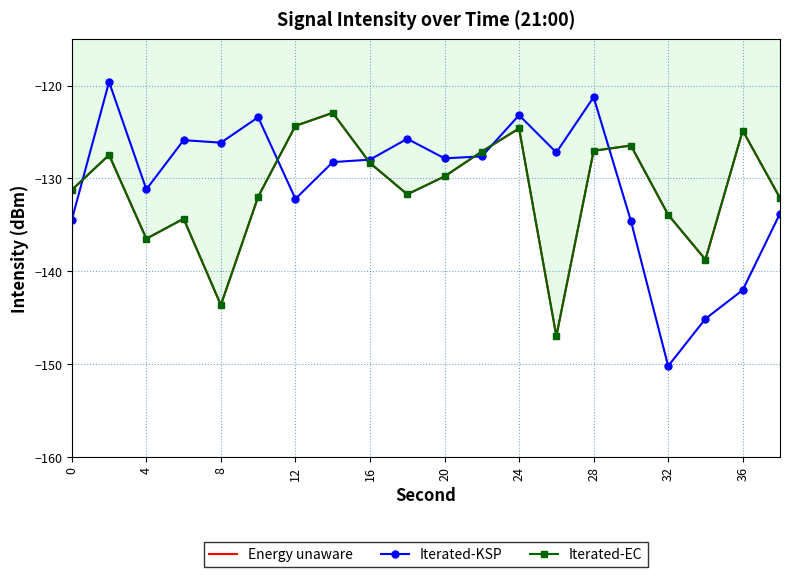

Reading left to right, transcribe all the data shown in this chart.

Energy unaware: -131.2	-127.5	-136.5	-134.3	-143.6	-132.0	-124.3	-122.9	-128.3	-131.7	-129.8	-127.1	-124.6	-147.0	-127.0	-126.5	-133.9	-138.7	-124.8	-132.1
Iterated-KSP: -134.5	-119.6	-131.2	-125.9	-126.1	-123.4	-132.2	-128.2	-128.0	-125.7	-127.8	-127.6	-123.2	-127.2	-121.2	-134.6	-150.2	-145.1	-142.0	-133.8
Iterated-EC: -131.2	-127.5	-136.5	-134.3	-143.6	-132.0	-124.3	-122.9	-128.3	-131.7	-129.8	-127.1	-124.6	-147.0	-127.0	-126.5	-133.9	-138.7	-124.8	-132.1